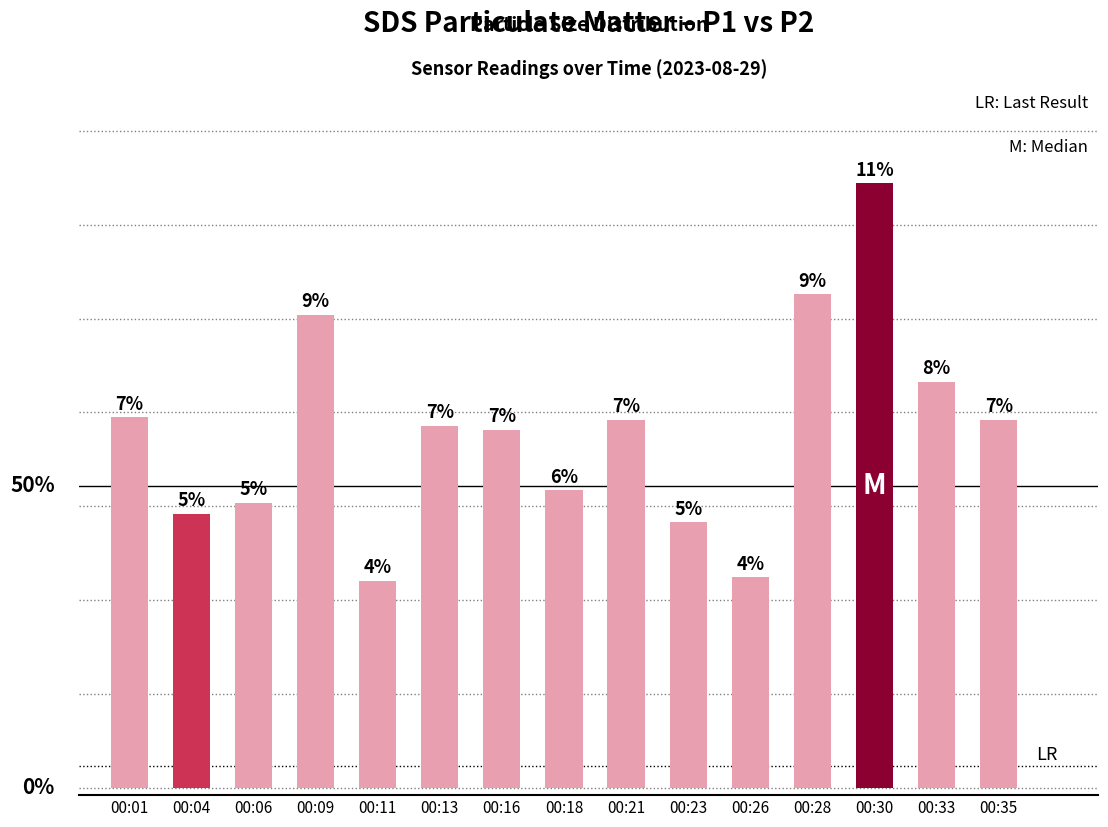

Are the bars horizontal?

No